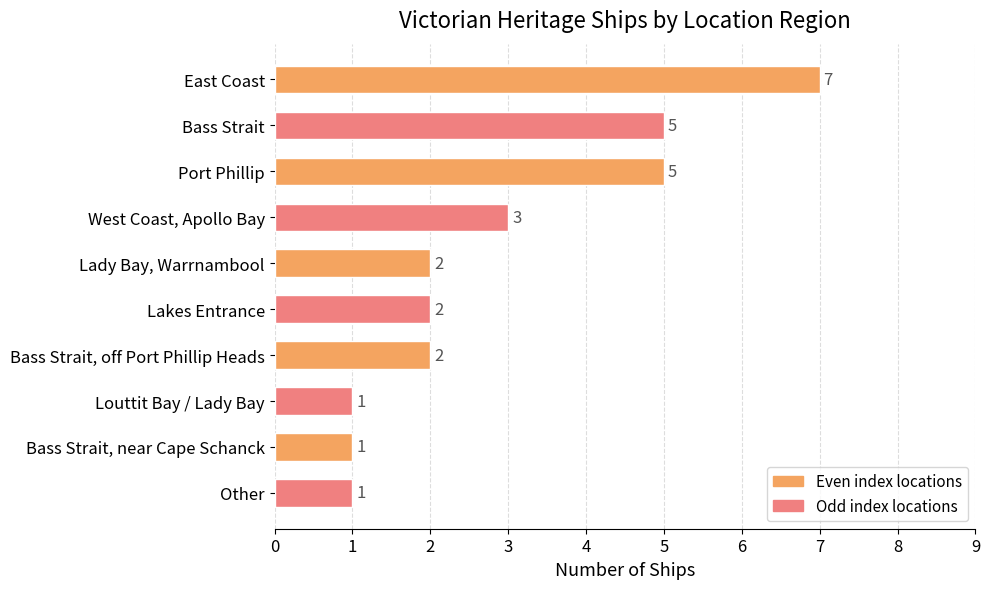

What is the value of the 2nd bar from the top?

5